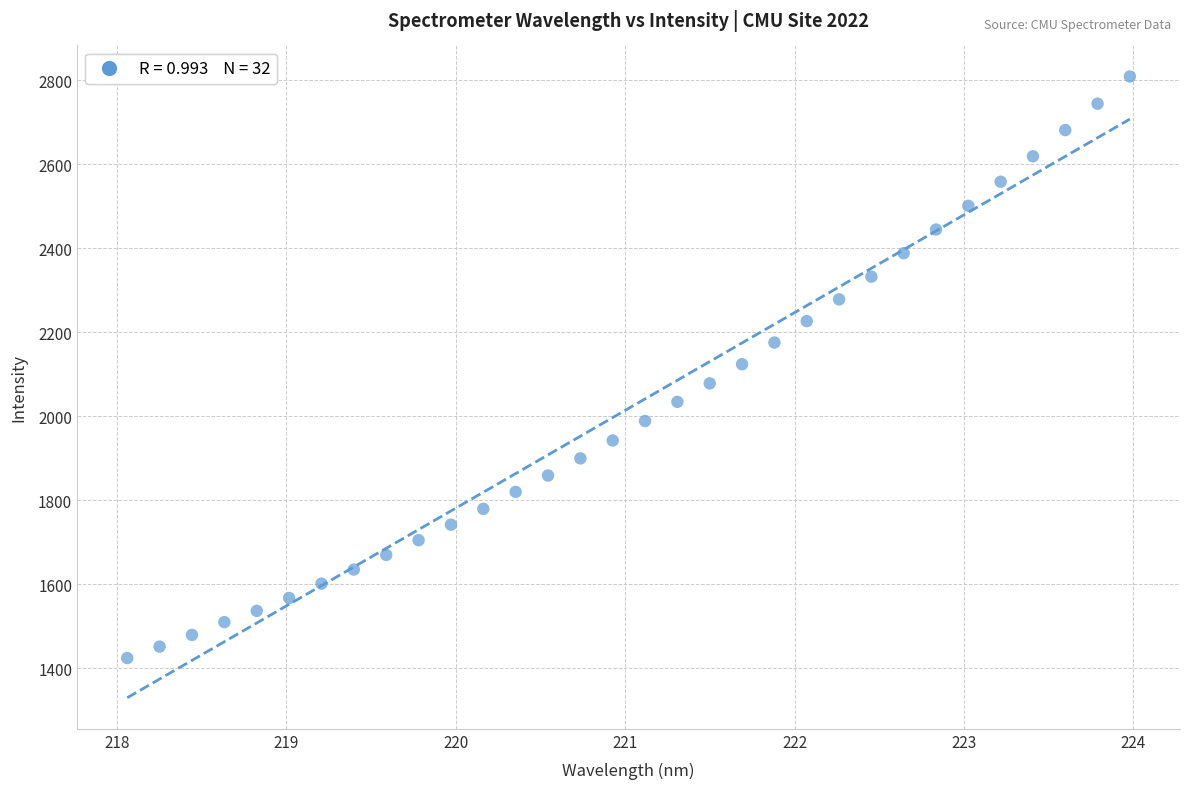

What is the range of Y values (max minus min)?

1384.5